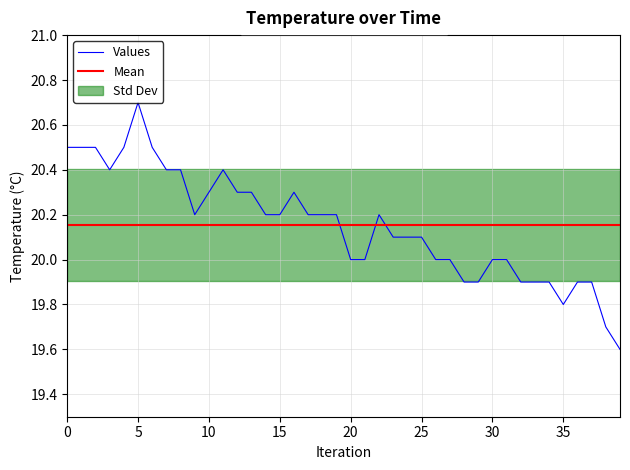

Is it true that Values equals 20.5 at 0?

True